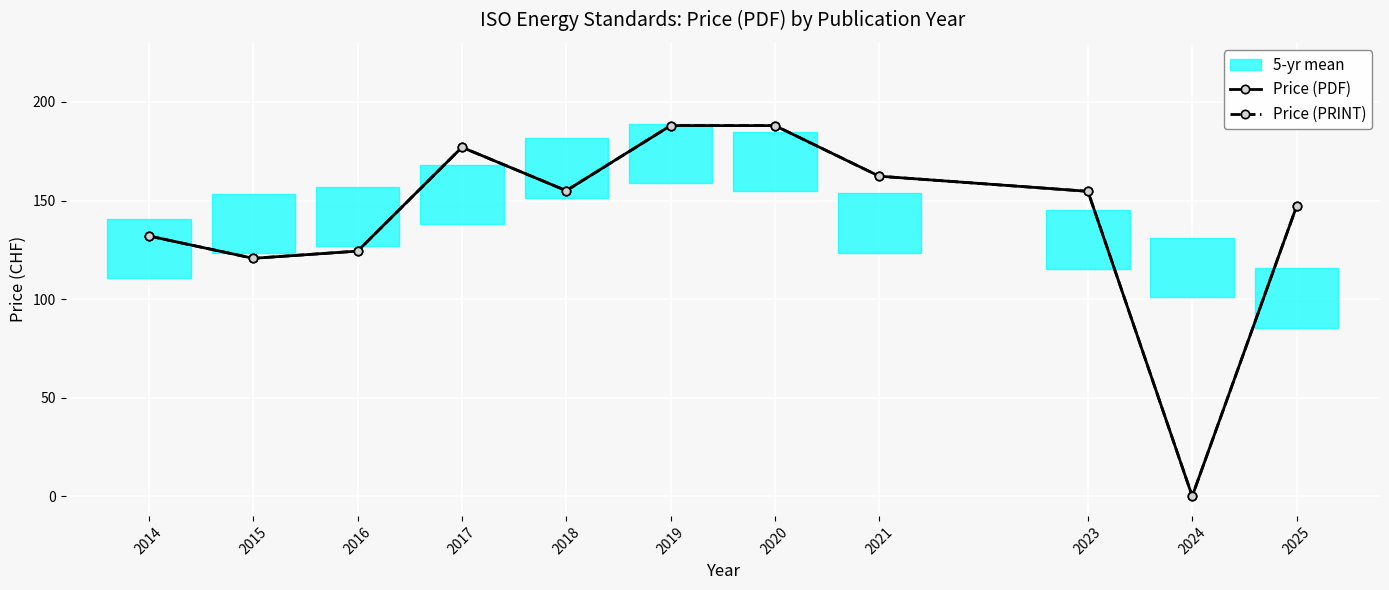

What is the sum of the Price (PRINT) values at 2015 and 2019?

308.7